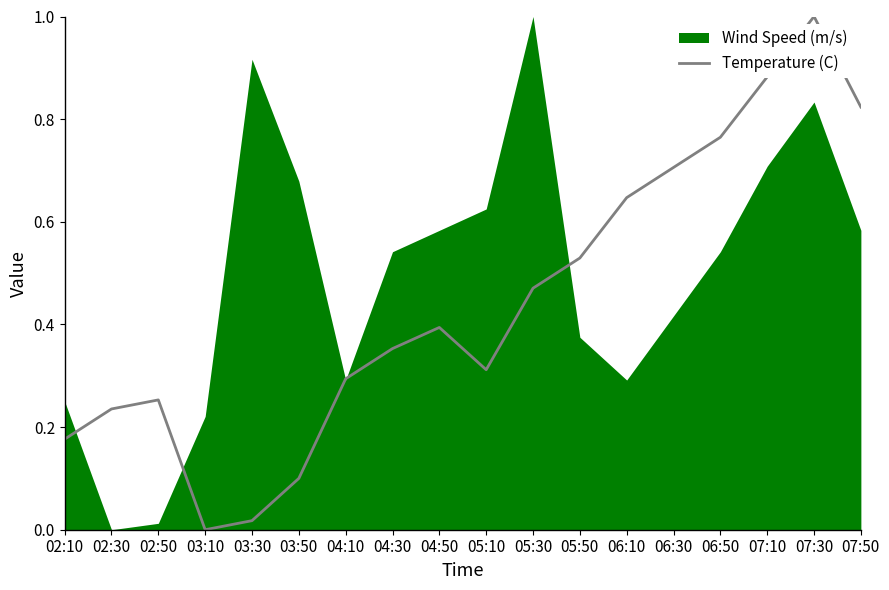

What is the difference between the maximum and minimum values?

1.0